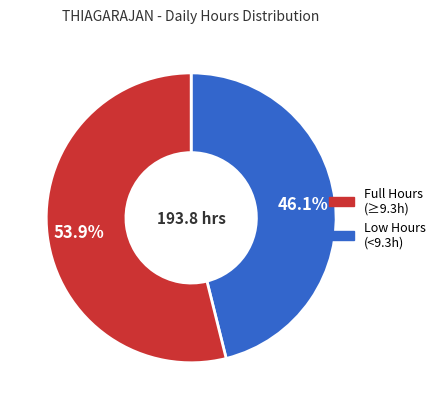

To the nearest percent, what is the average slice percentage?

50%